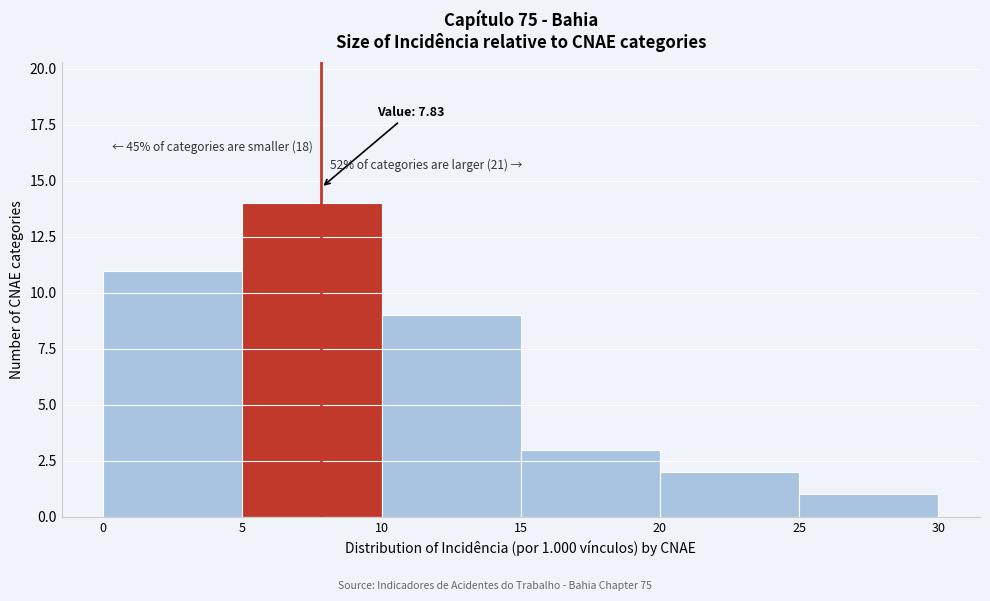

Which range on the x-axis has the tallest bar?

5 to 10